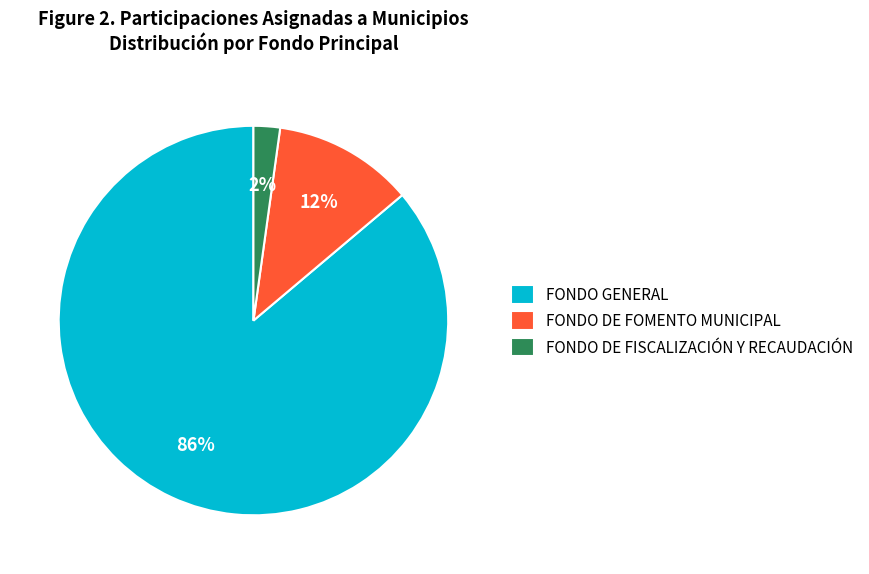

To the nearest percent, what is the difference between the largest and smallest slice percentages?

84%